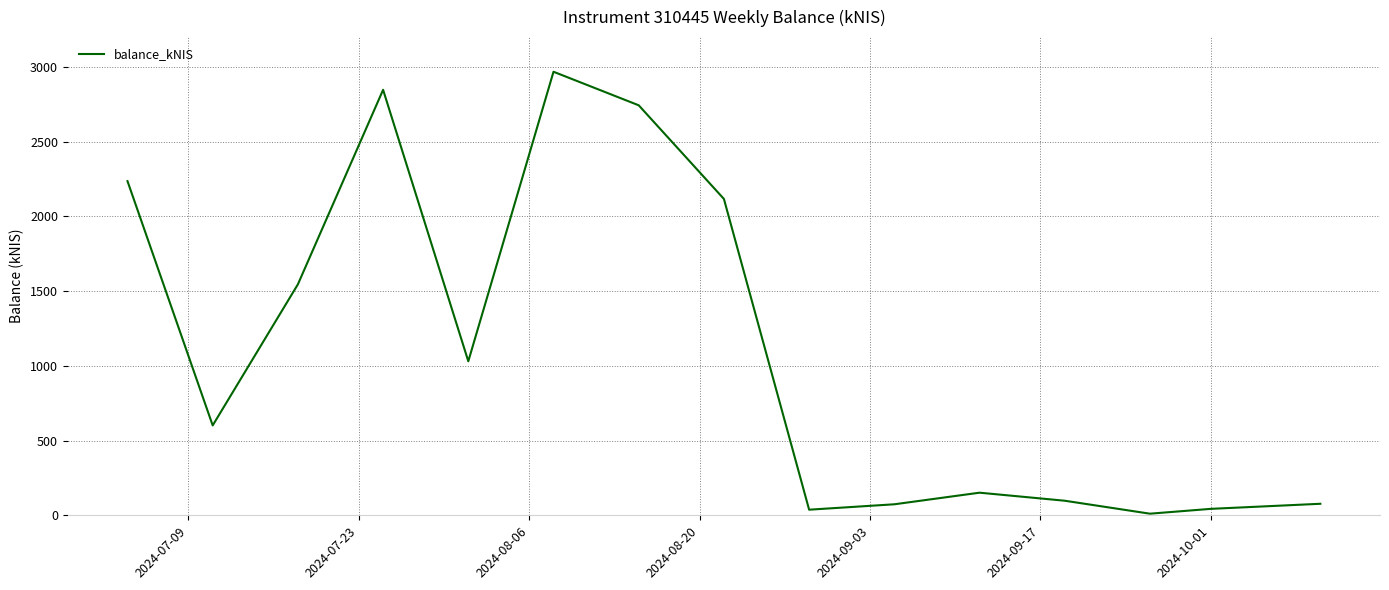

What is the maximum value shown in the chart?

2968.2